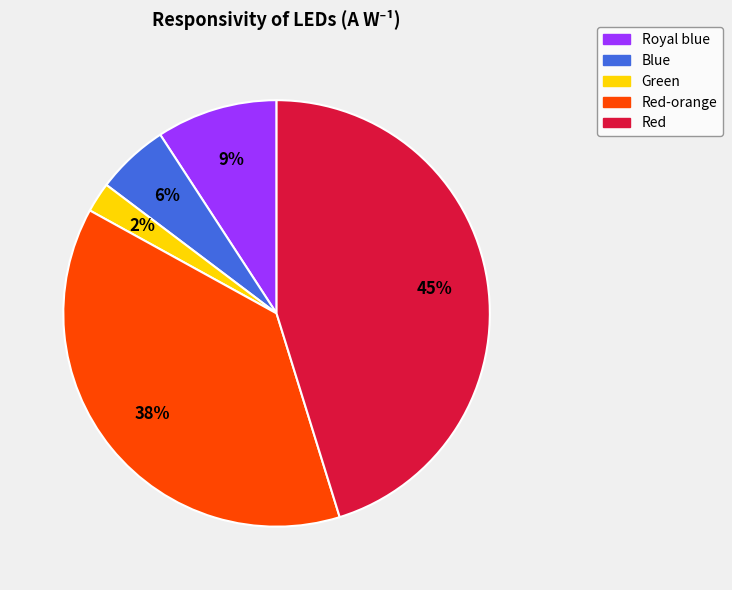

Between Red and Green, which is larger?

Red